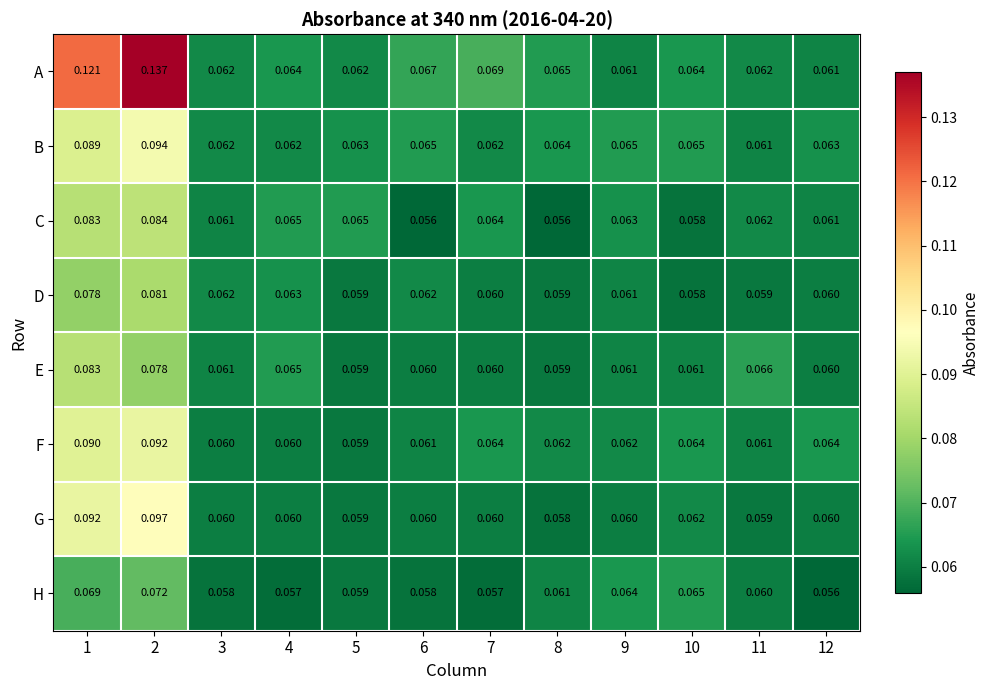

List the series in order of their peak value, lowest first.

H, D, E, C, F, B, G, A